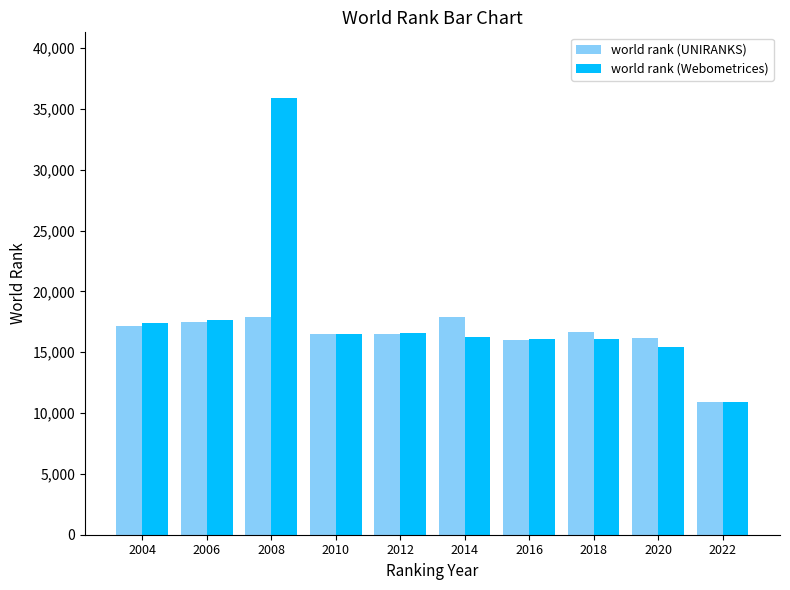

What is the difference between the second highest and second lowest values in the world rank (Webometrices) series?

2186